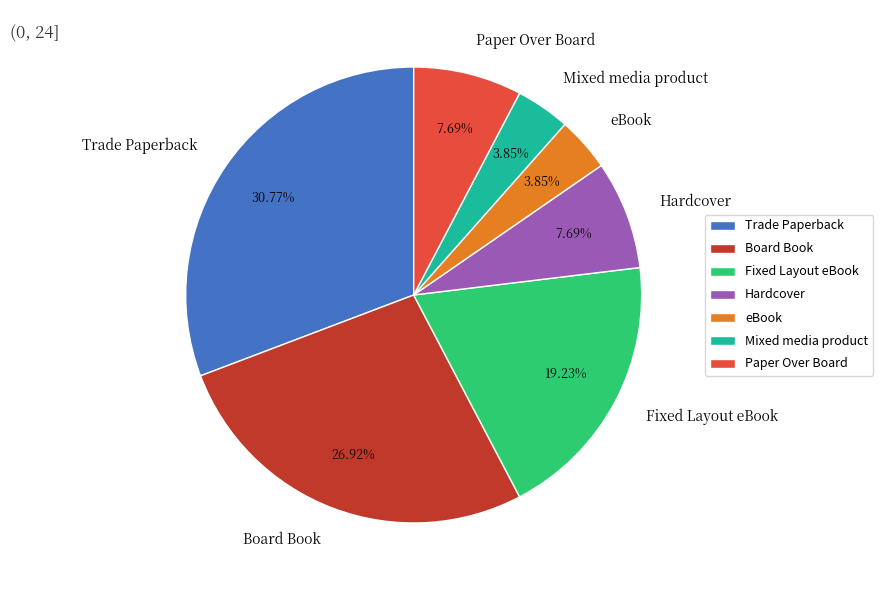

What is the largest slice in the pie chart?

Trade Paperback